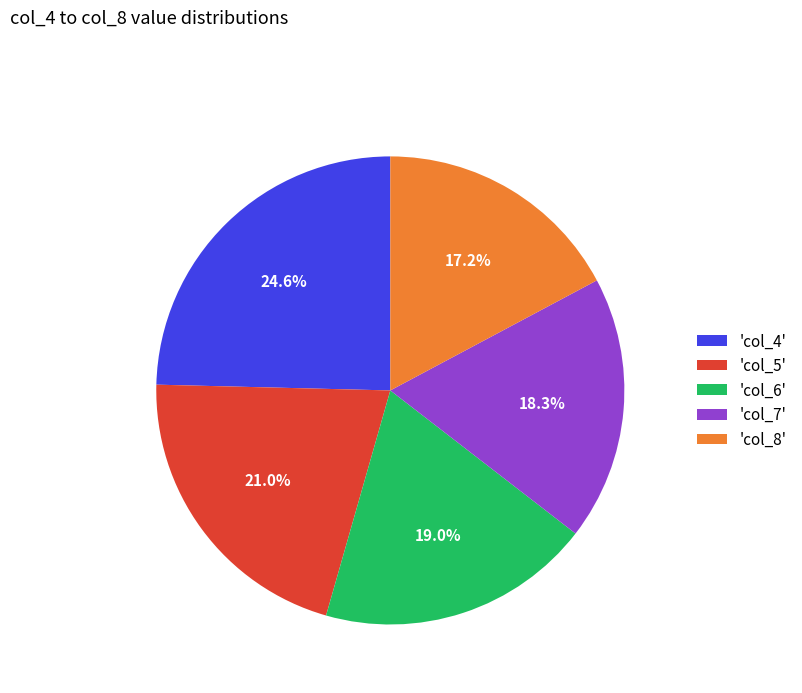

Which slice is the smallest?

'col_8'